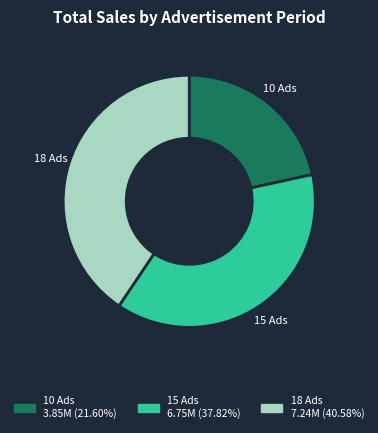

Is there a majority slice in this chart?

No